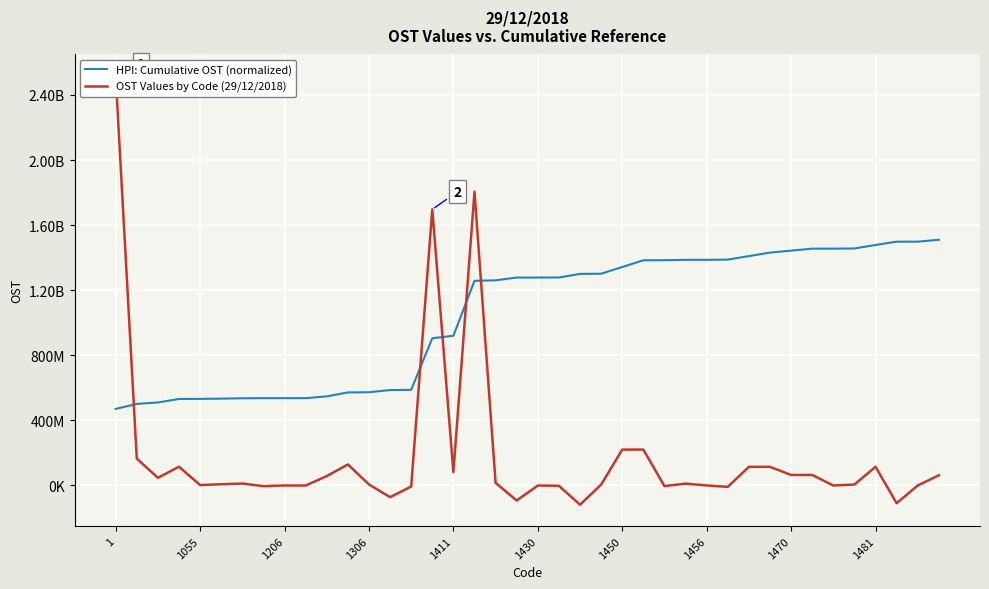

Rank the series at 19 from highest to lowest value.

HPI: Cumulative OST (normalized), OST Values by Code (29/12/2018)